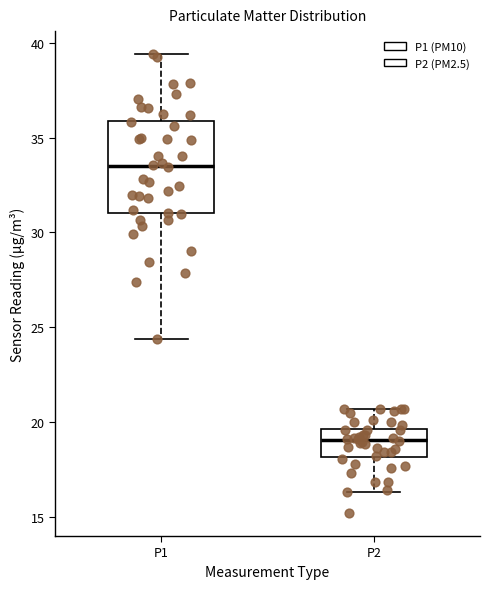

Reading left to right, transcribe this box plot: for each box, give where its median line is, the range the box spans, and where its two whiskers end, as read against the y-axis. The values are not printed on the chart, so give them approximately, as read against the axis.

P1: median 33.5, box 31.0 to 36.0, whiskers 24.5 to 39.5
P2: median 19.0, box 18.0 to 19.5, whiskers 16.5 to 20.5